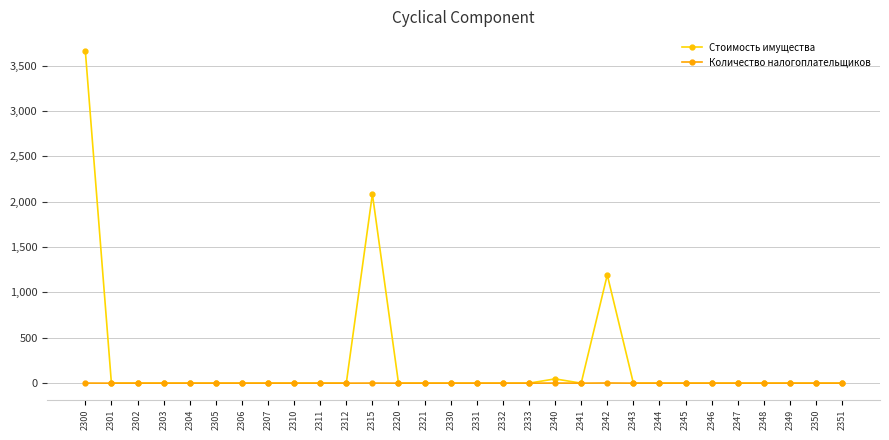

List the series in order of their peak value, highest first.

Стоимость имущества, Количество налогоплательщиков